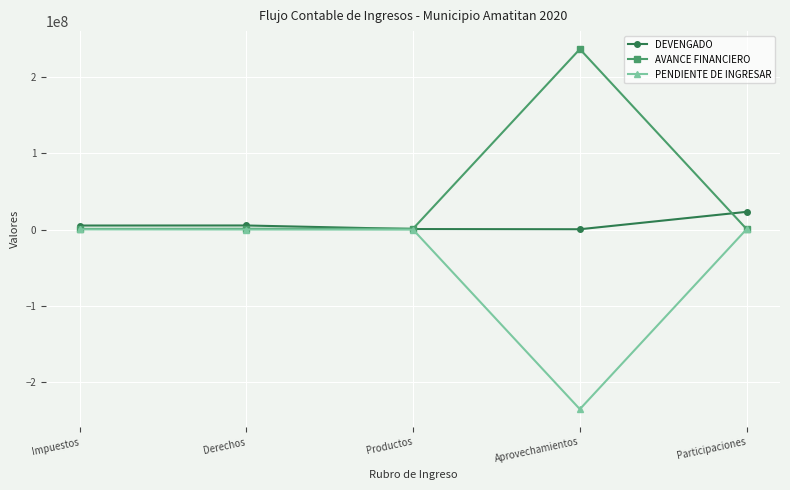

How many times do AVANCE FINANCIERO and DEVENGADO cross each other?

2